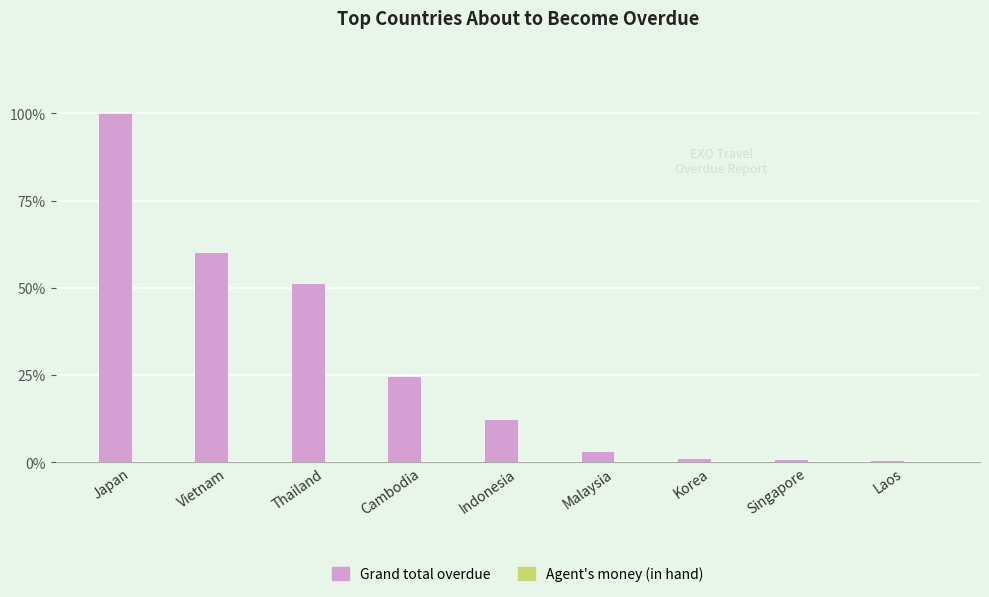

How many groups of bars are there?

9